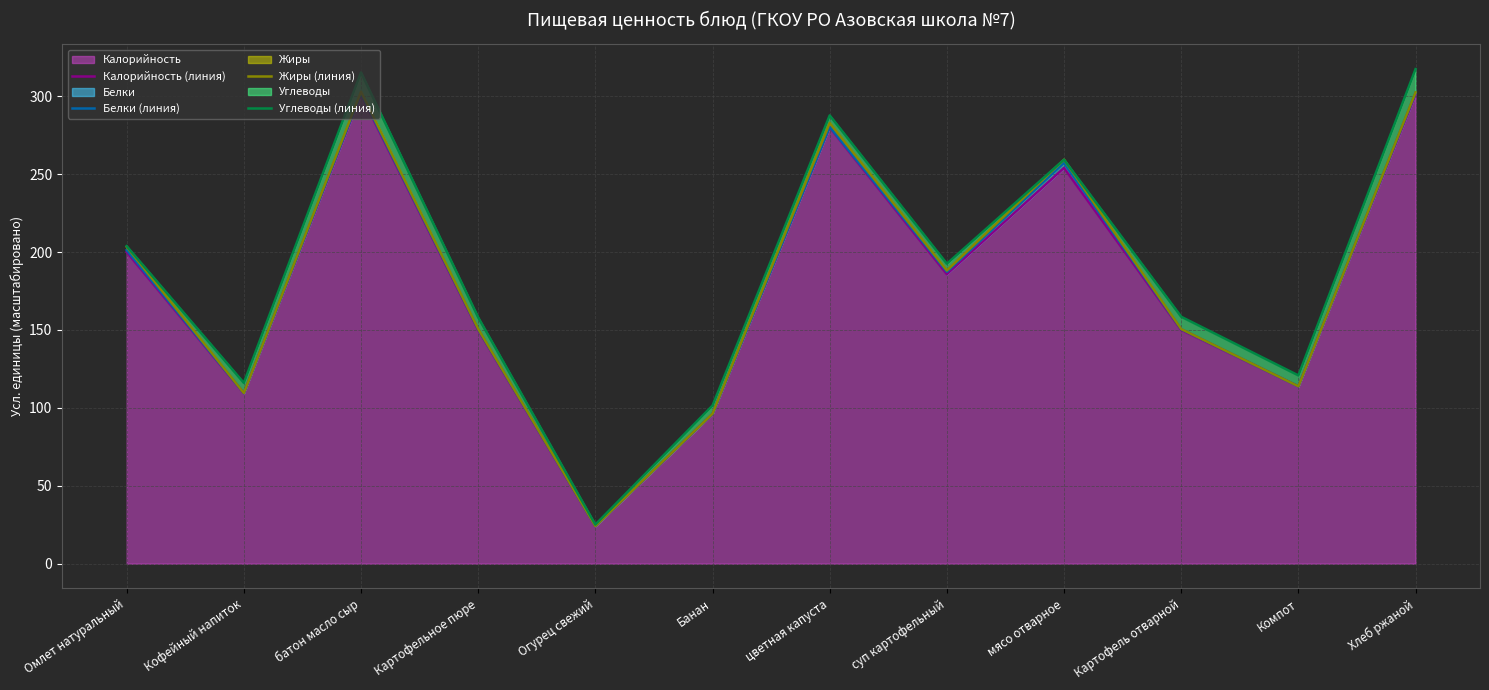

Does the chart display data point markers on the line(s)?

No